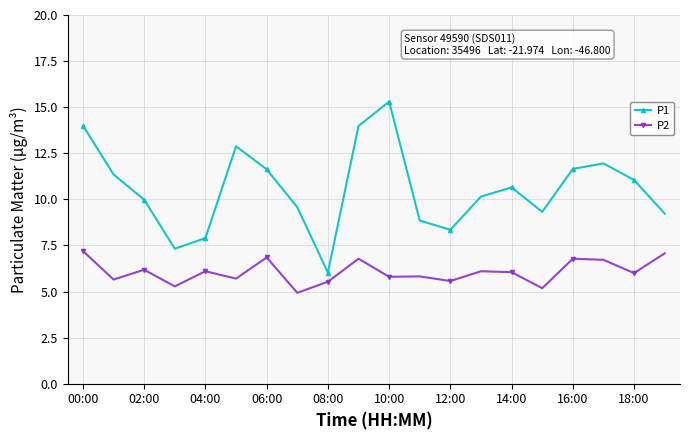

What is the highest value of the P2 series?

7.2